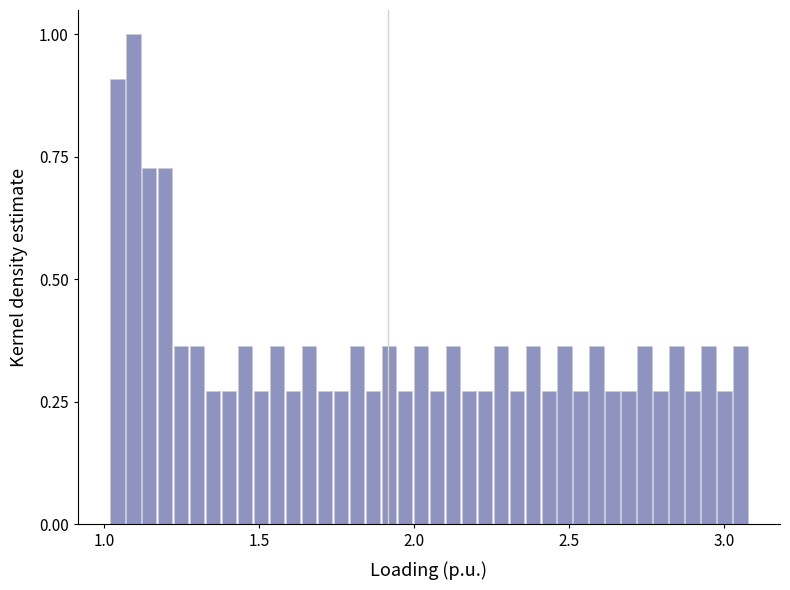

Read against the x-axis, roughly where is the centre of the tallest bar?

1.10